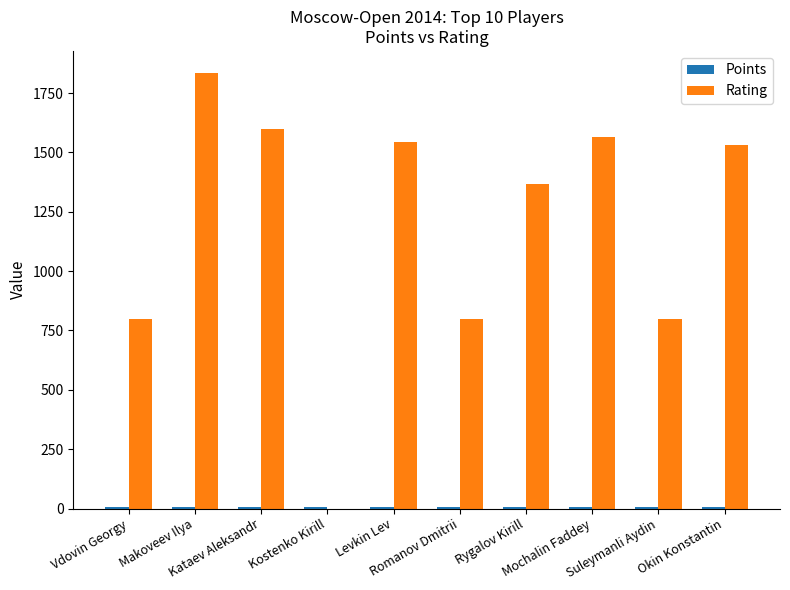

What is the maximum value for Rating?

1836.0